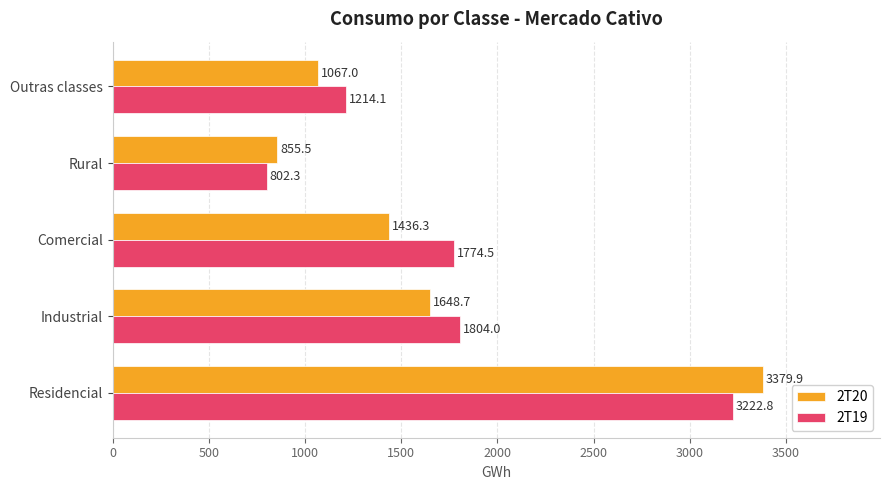

How many series are shown in this chart?

2